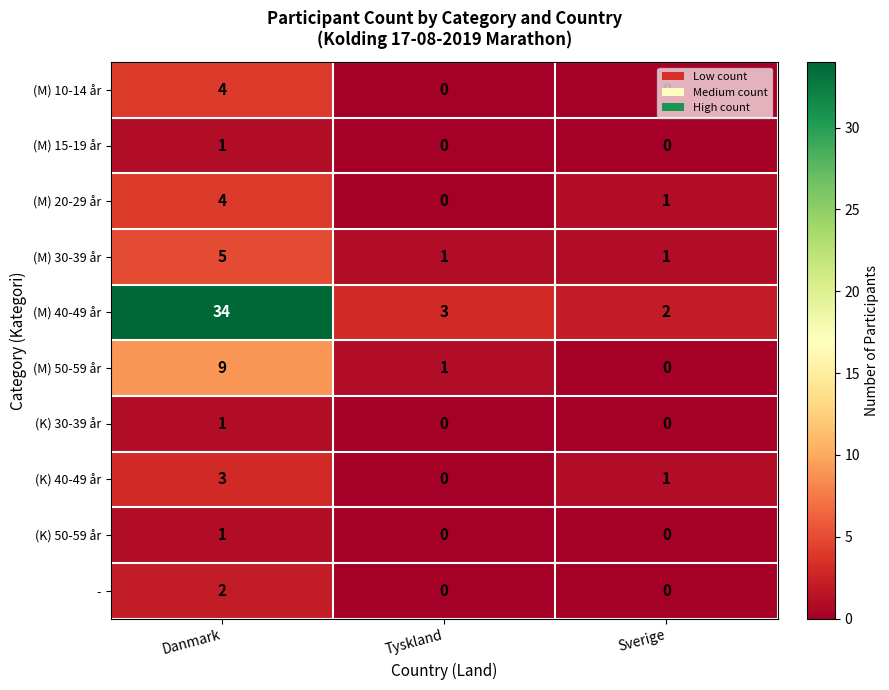

The (M) 50-59 år series shows 0 at Sverige. True or false?

True